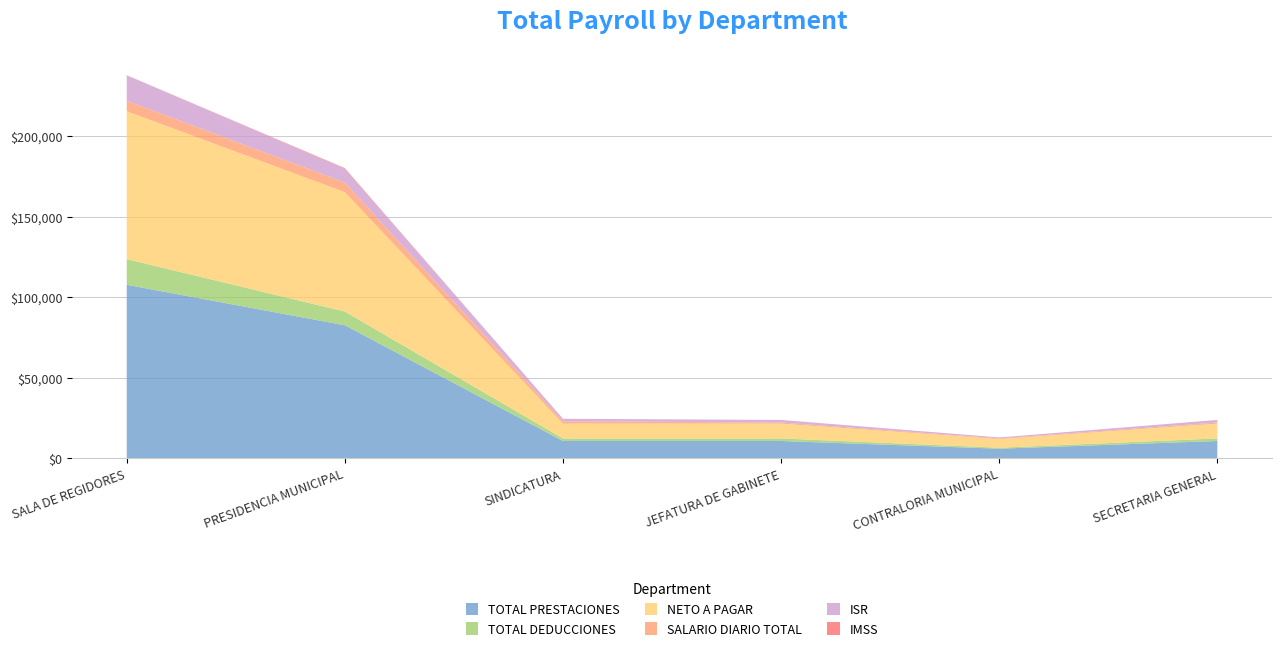

Reading left to right, transcribe all the data shown in this chart.

TOTAL PRESTACIONES: 107730.0	82610.5	10773.0	10770.3	6000.0	10773.0
TOTAL DEDUCCIONES: 15900.1	8500.2	1590.0	1589.4	591.2	1590.0
NETO A PAGAR: 91829.9	74110.3	9183.0	9180.9	5408.8	9183.0
SALARIO DIARIO TOTAL: 6463.8	5948.7	1436.4	718.0	400.0	718.2
ISR: 15900.1	8500.2	1590.0	1589.4	591.2	1590.0
IMSS: 0.0	453.0	0.0	0.0	0.0	0.0